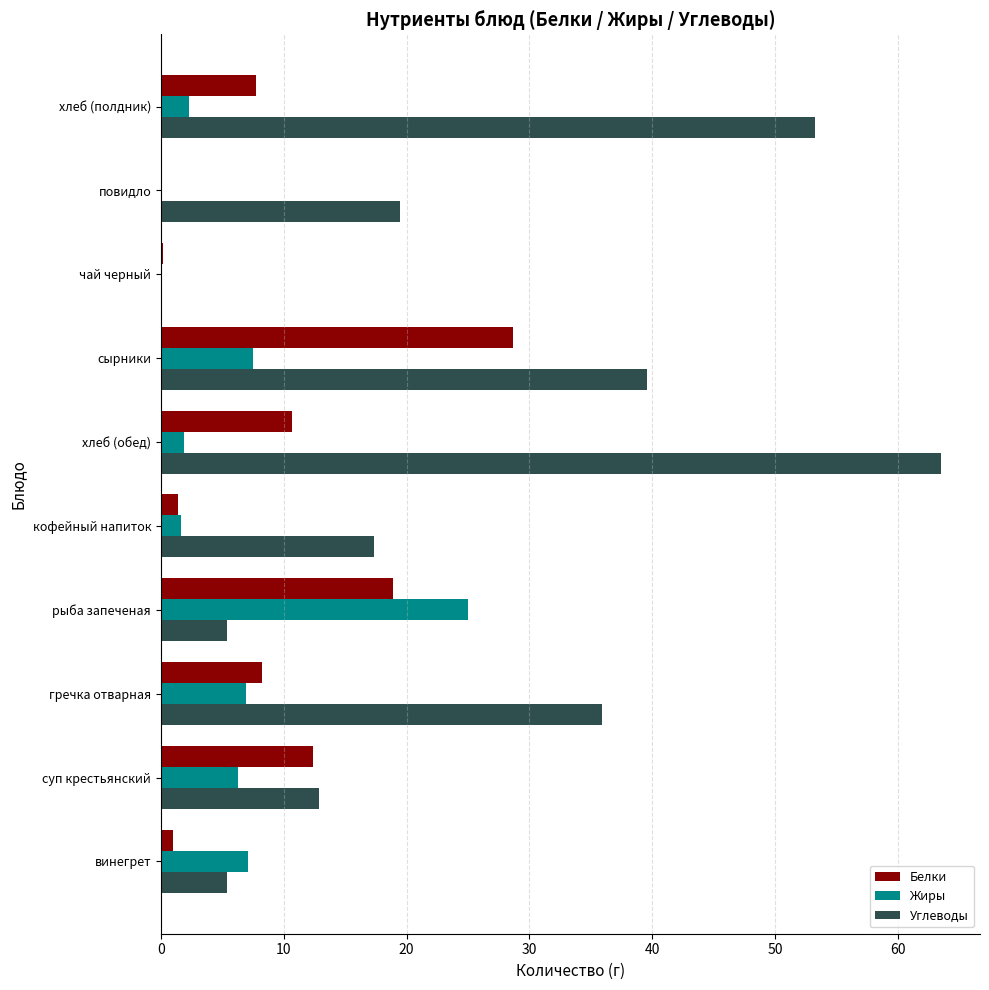

At which label is Углеводы closest to 31?

гречка отварная